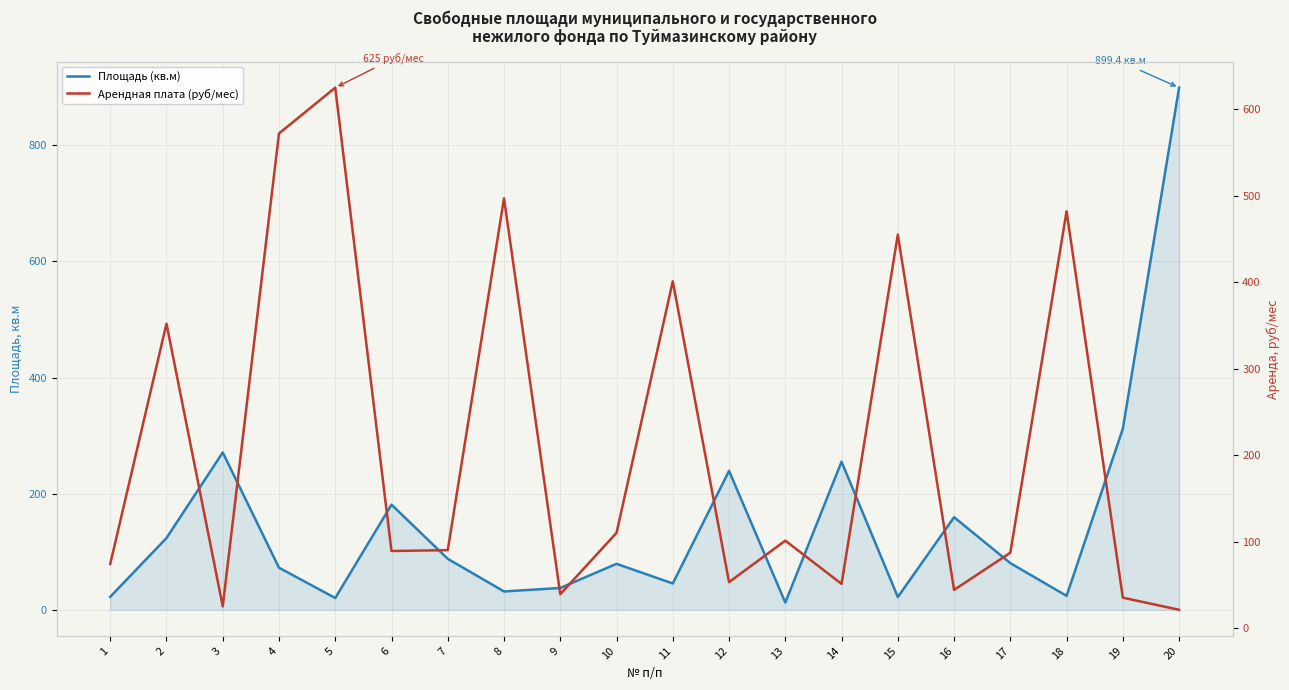

What is the difference between the Площадь (кв.м) values at 8 and 5?

11.3